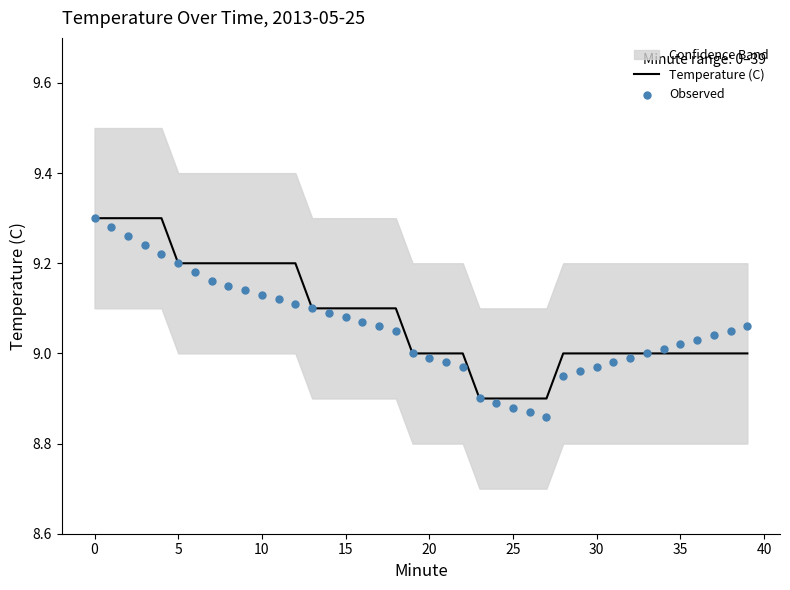

What is the maximum value for Temperature (C)?

9.3